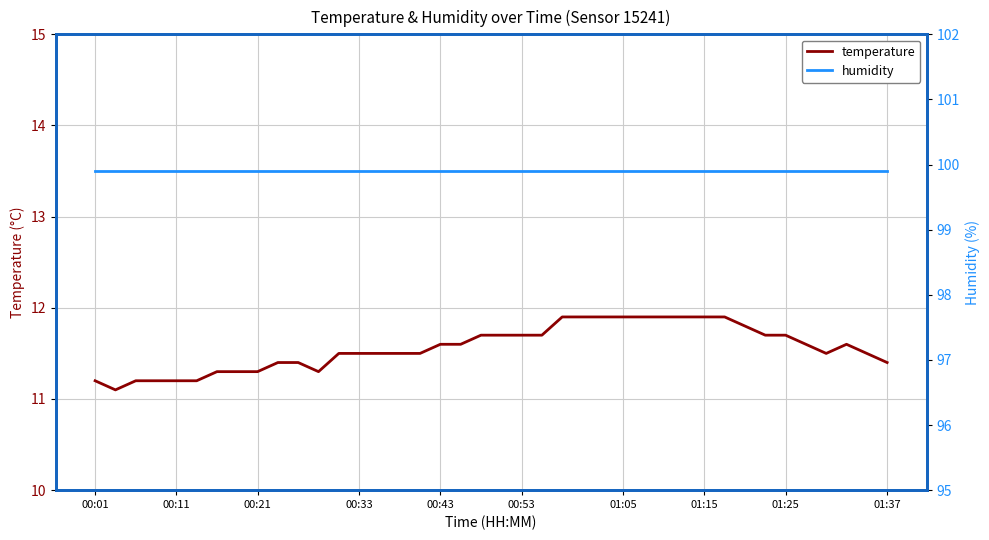

At how many categories does at least one series exceed 62?

40